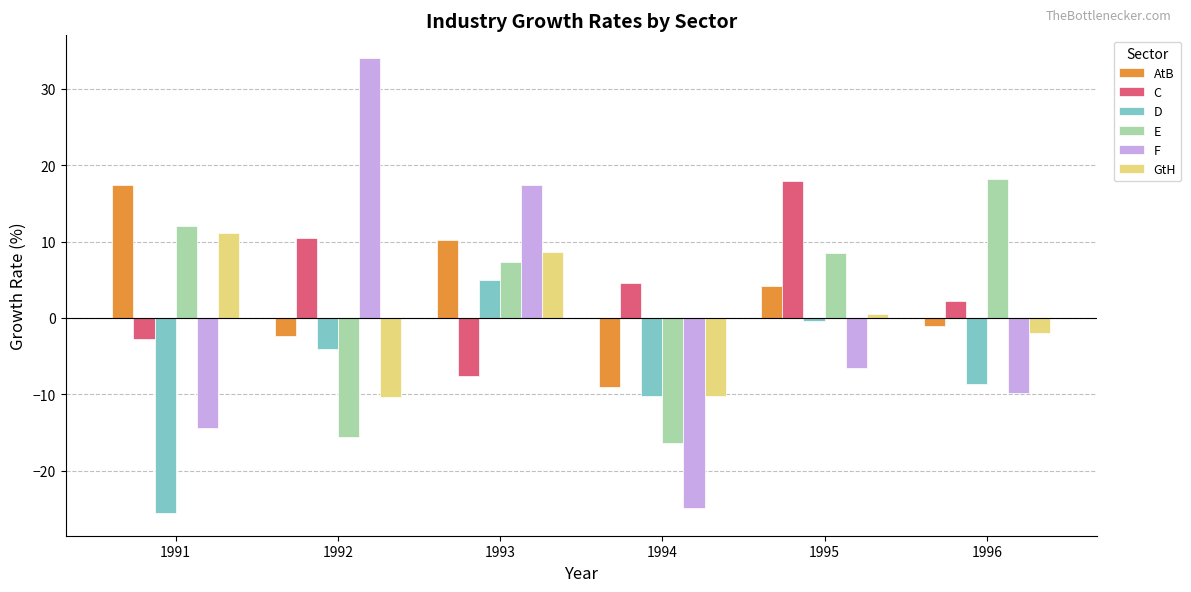

Count the number of data series in this chart.

6